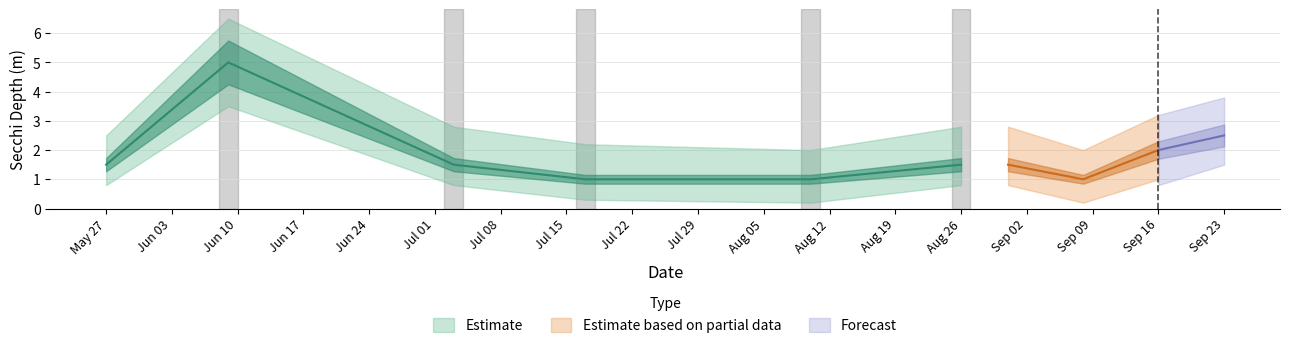

True or false: the data shows 5.0 at 2021-06-09.

True